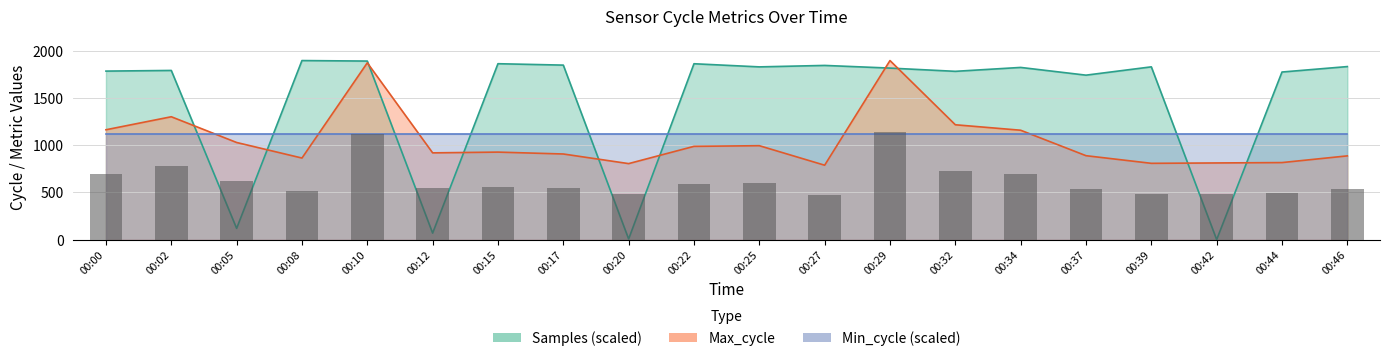

How many values in the Samples series exceed 1826?

10